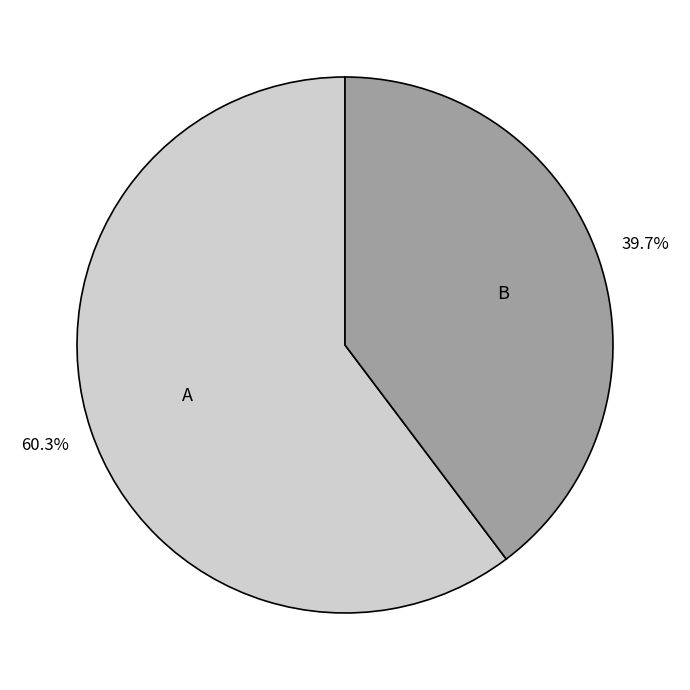

Does any single category account for the majority?

Yes